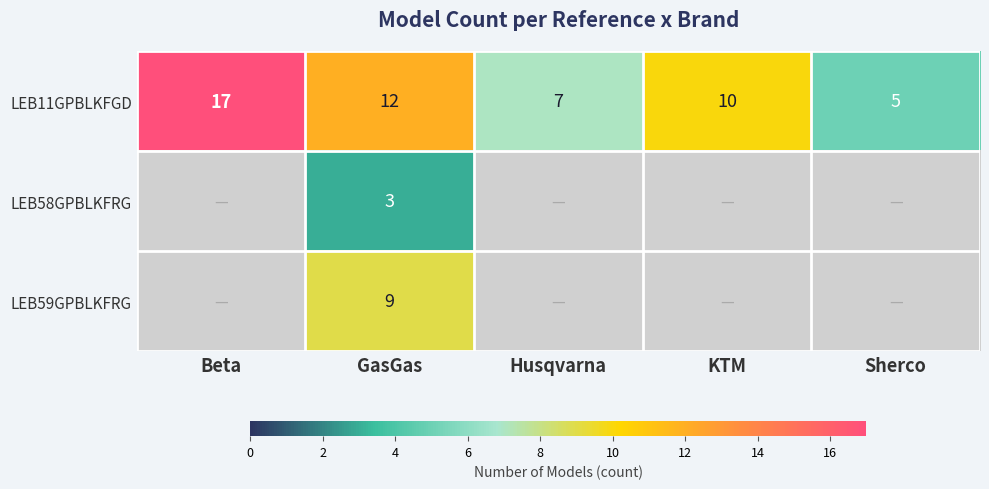

Is it true that LEB11GPBLKFGD equals 9.8 at Husqvarna?

False